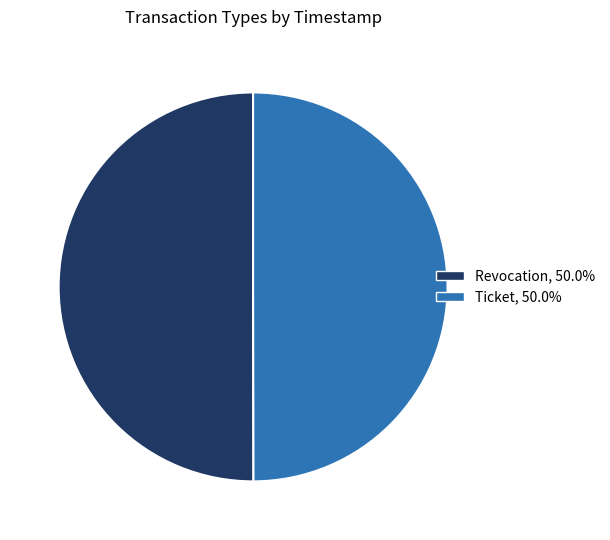

What is the ratio of the value at Revocation, 50.0% to the value at Ticket, 50.0%?

1.0